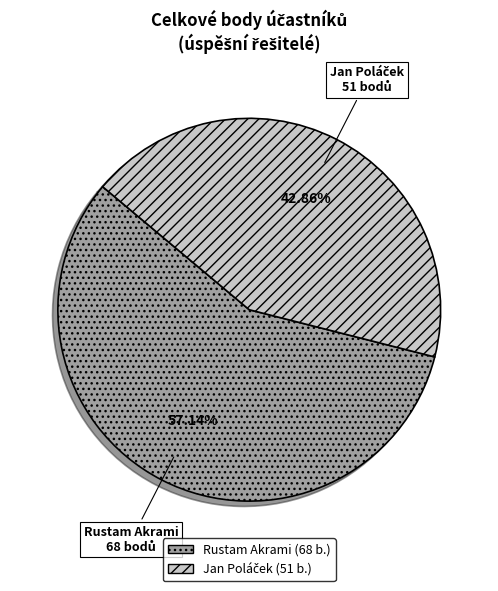

What is the majority slice?

Rustam Akrami